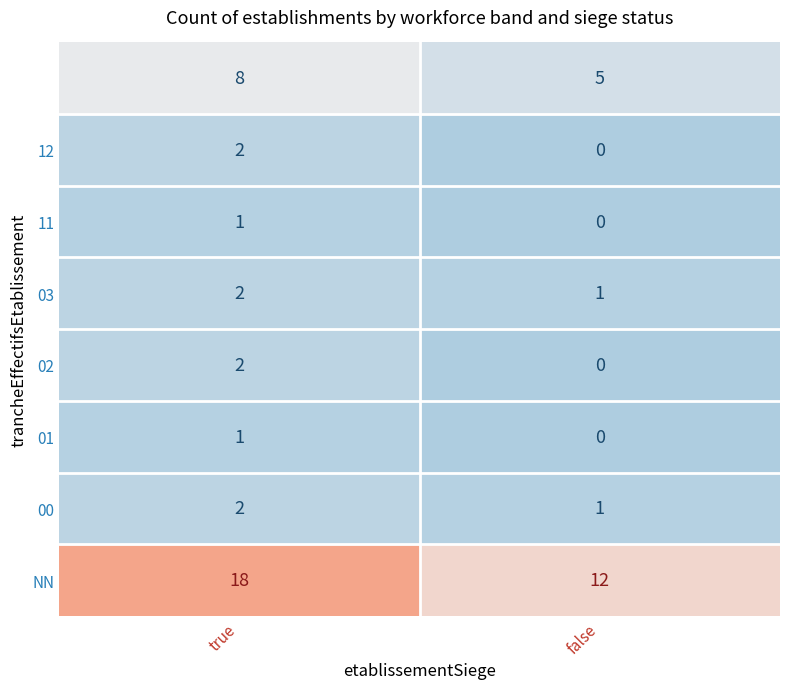

What is the maximum value shown in the chart?

18